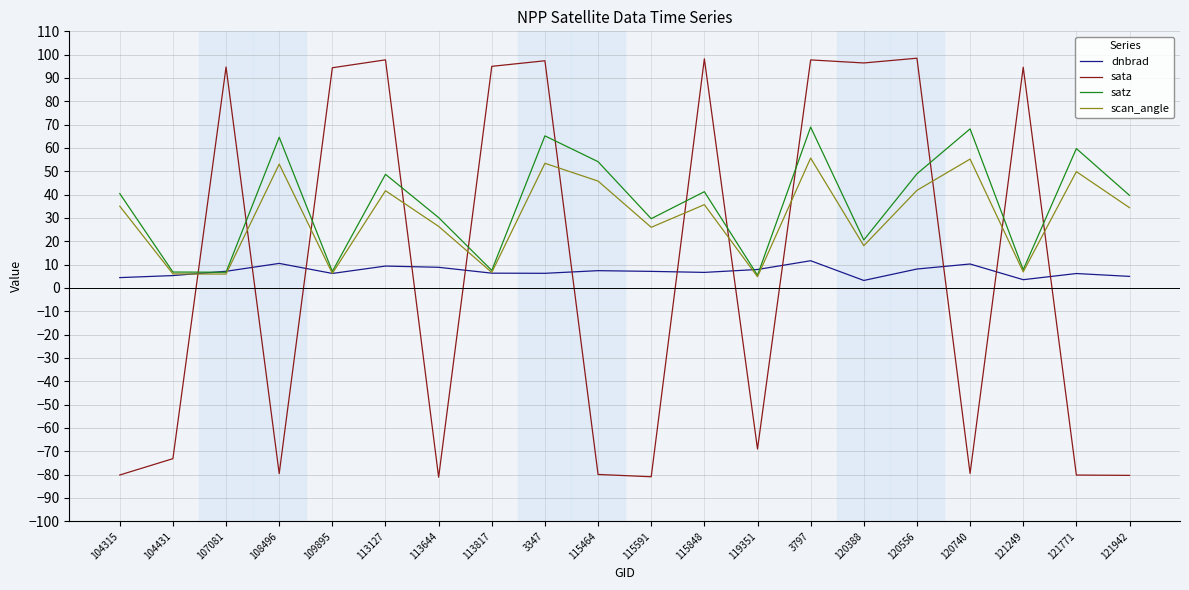

How many distinct data groups are displayed?

4